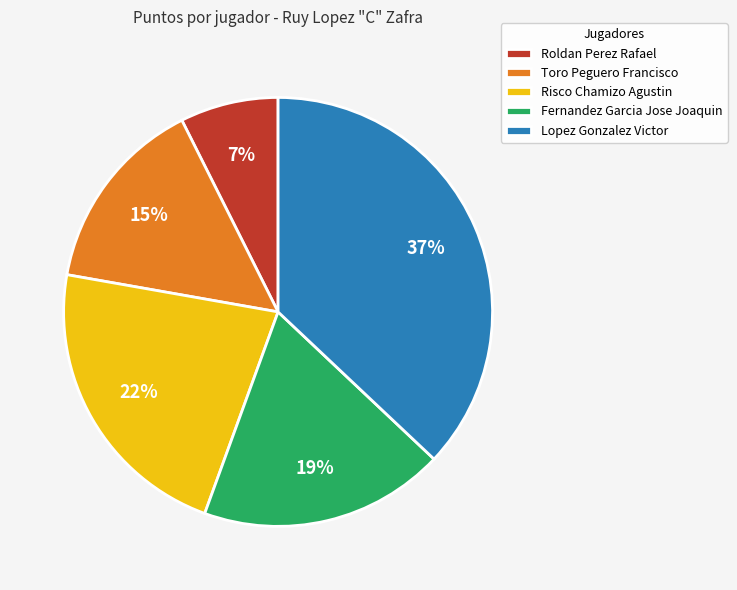

Does any single category account for the majority?

No